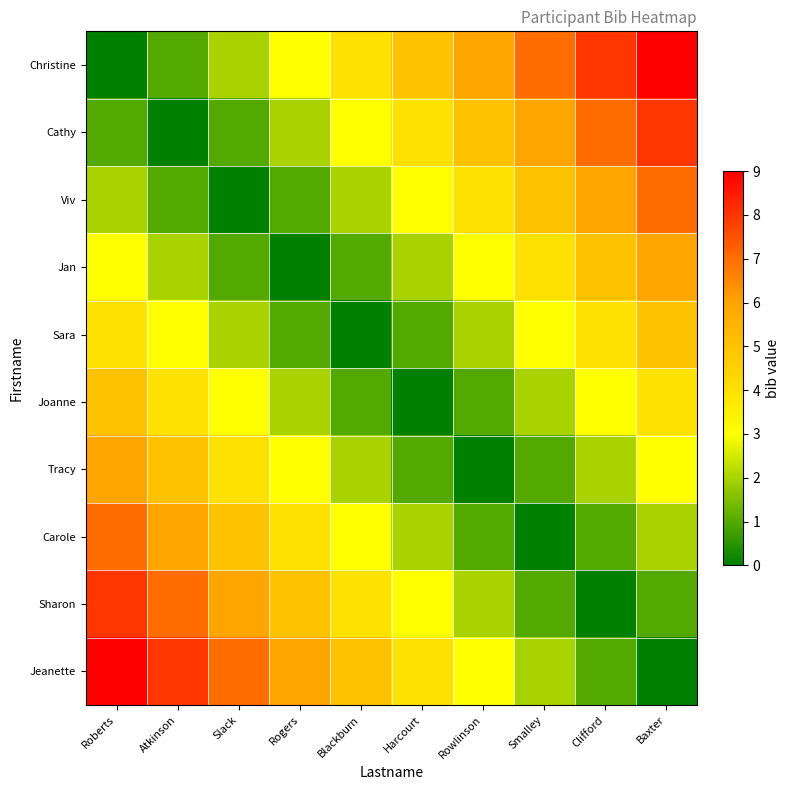

What is the maximum value shown in the chart?

9